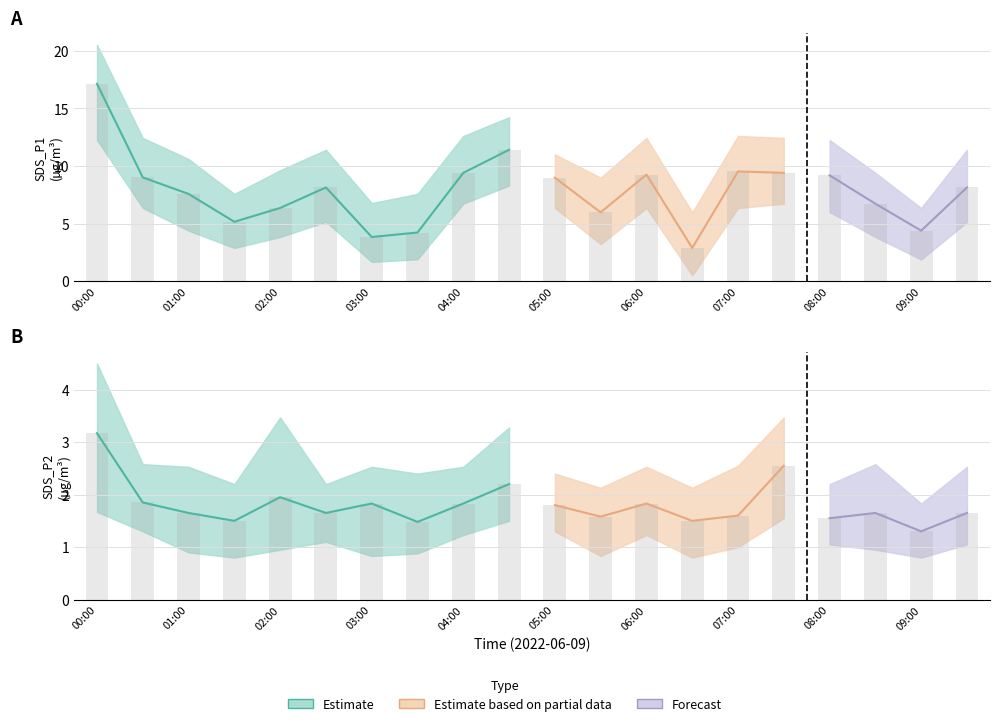

How many data points in SDS_P2_lower are less than 1?

9